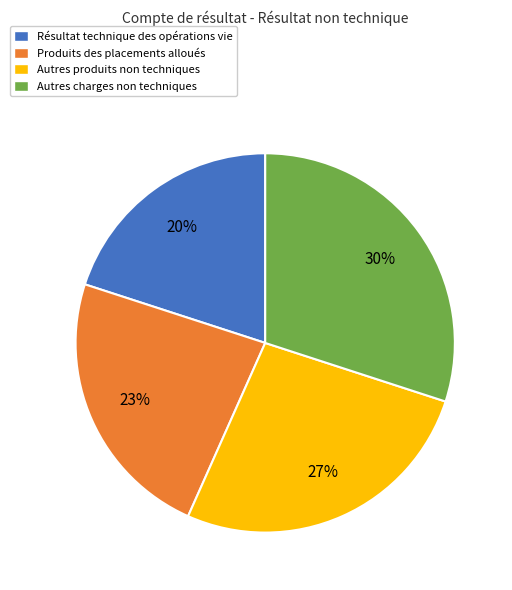

Rank the categories by value from highest to lowest.

Autres charges non techniques, Autres produits non techniques, Produits des placements alloués, Résultat technique des opérations vie